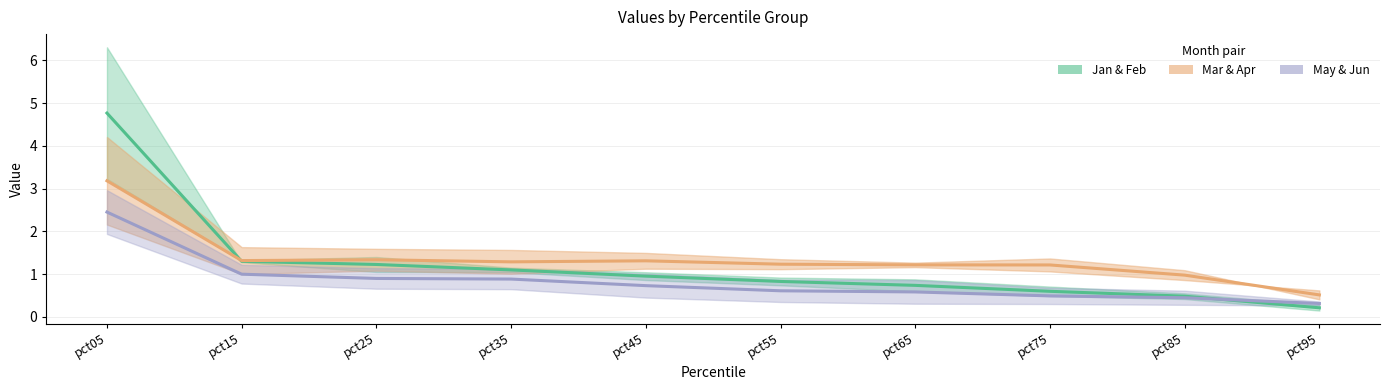

Where is the first local maximum for Mar/Apr mean?

pct25